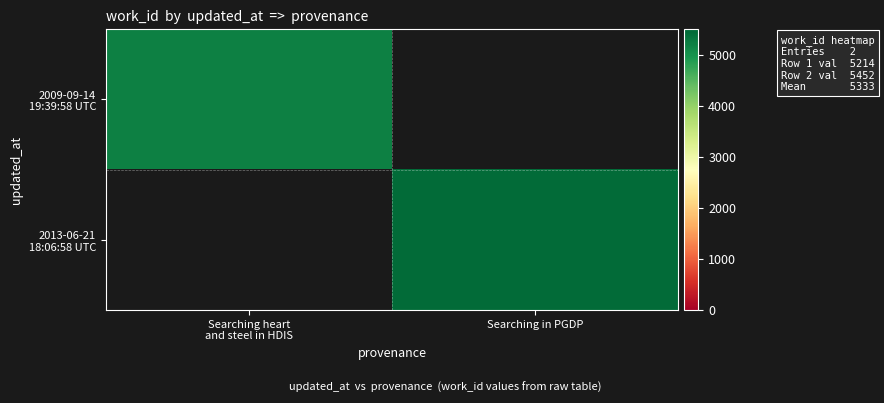

Rank the series by their average value, from lowest to highest.

2009-09-14 19:39:58 UTC, 2013-06-21 18:06:58 UTC